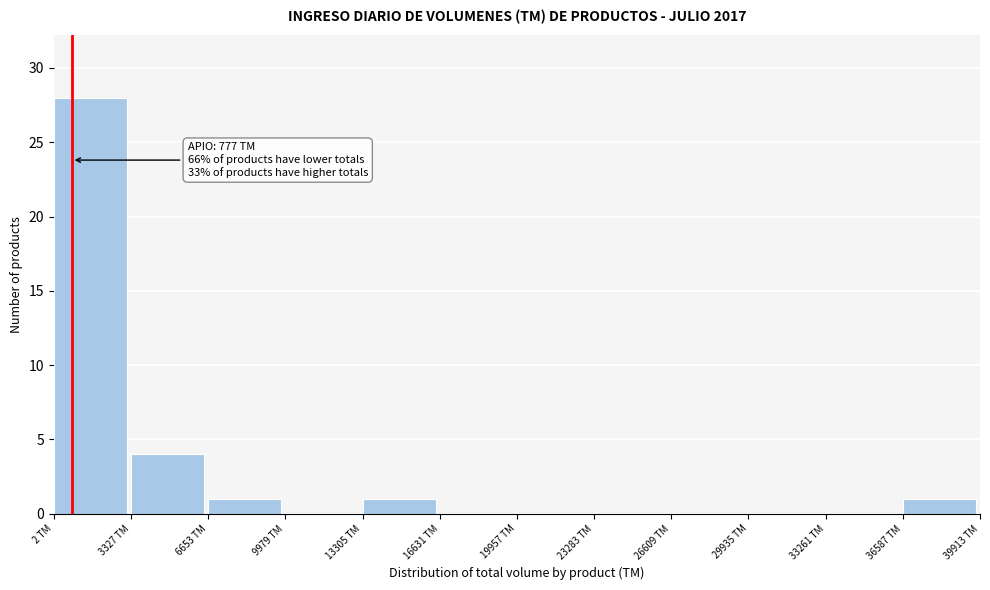

Over which range of the x-axis is the bar tallest?

0 to 3500